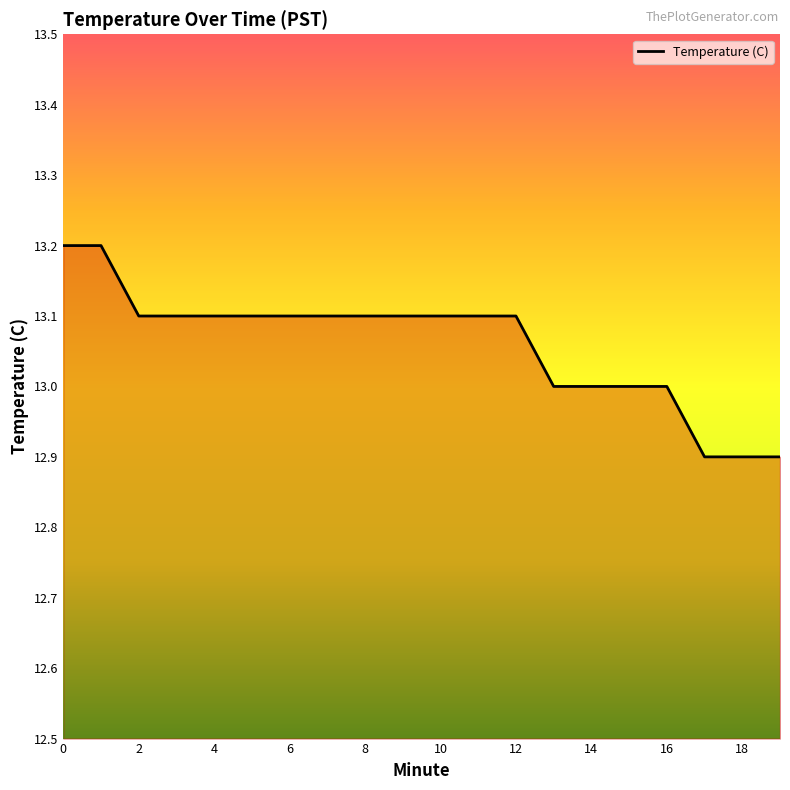

Count the values in the range 13 to 14.

17